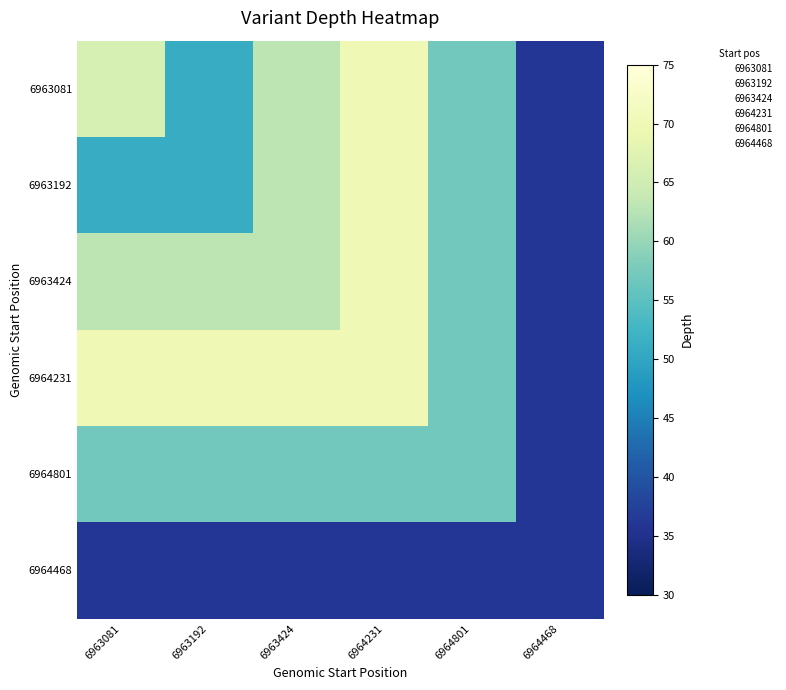

Reading left to right, list all the values displayed in this chart.

6963081: 6963081=66	6963192=51	6963424=63	6964231=70	6964801=57	6964468=36
6963192: 6963081=51	6963192=51	6963424=63	6964231=70	6964801=57	6964468=36
6963424: 6963081=63	6963192=63	6963424=63	6964231=70	6964801=57	6964468=36
6964231: 6963081=70	6963192=70	6963424=70	6964231=70	6964801=57	6964468=36
6964801: 6963081=57	6963192=57	6963424=57	6964231=57	6964801=57	6964468=36
6964468: 6963081=36	6963192=36	6963424=36	6964231=36	6964801=36	6964468=36